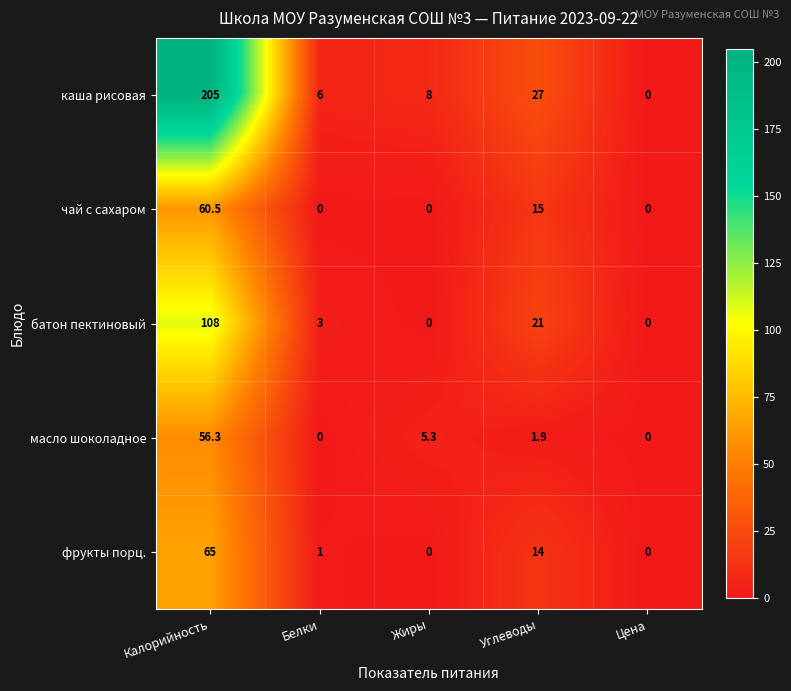

Rank the series by their maximum value, from lowest to highest.

масло шоколадное, чай с сахаром, фрукты порц., батон пектиновый, каша рисовая